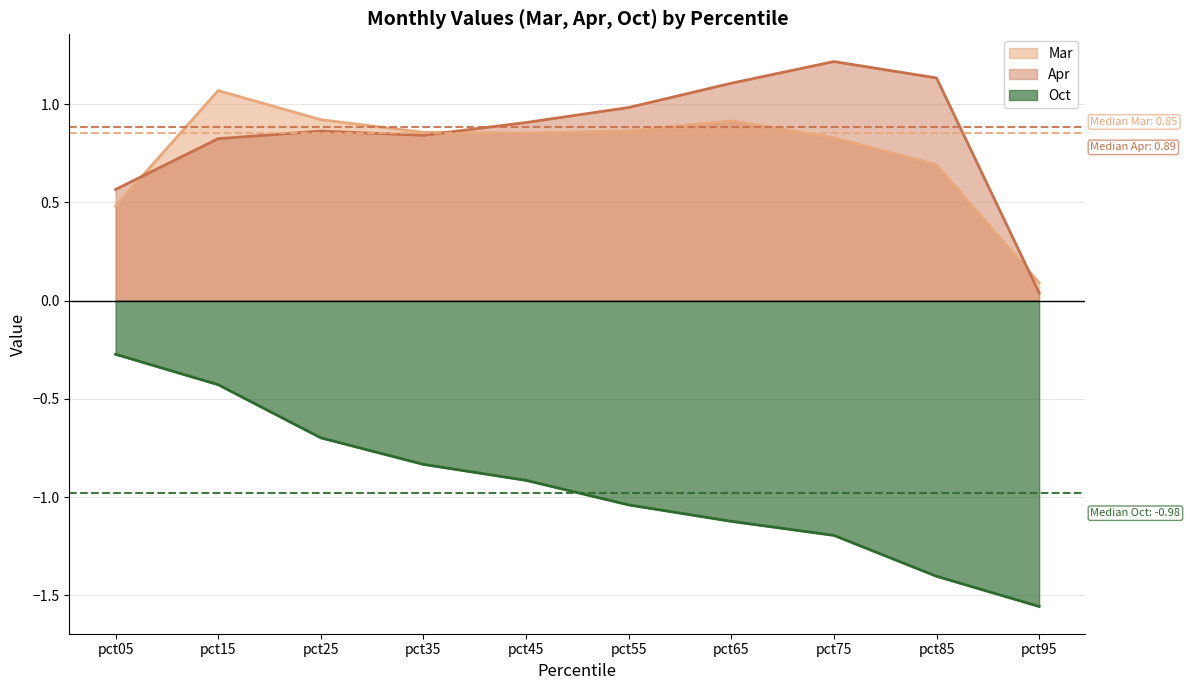

What are all the series names shown in the legend?

Mar, Apr, Oct